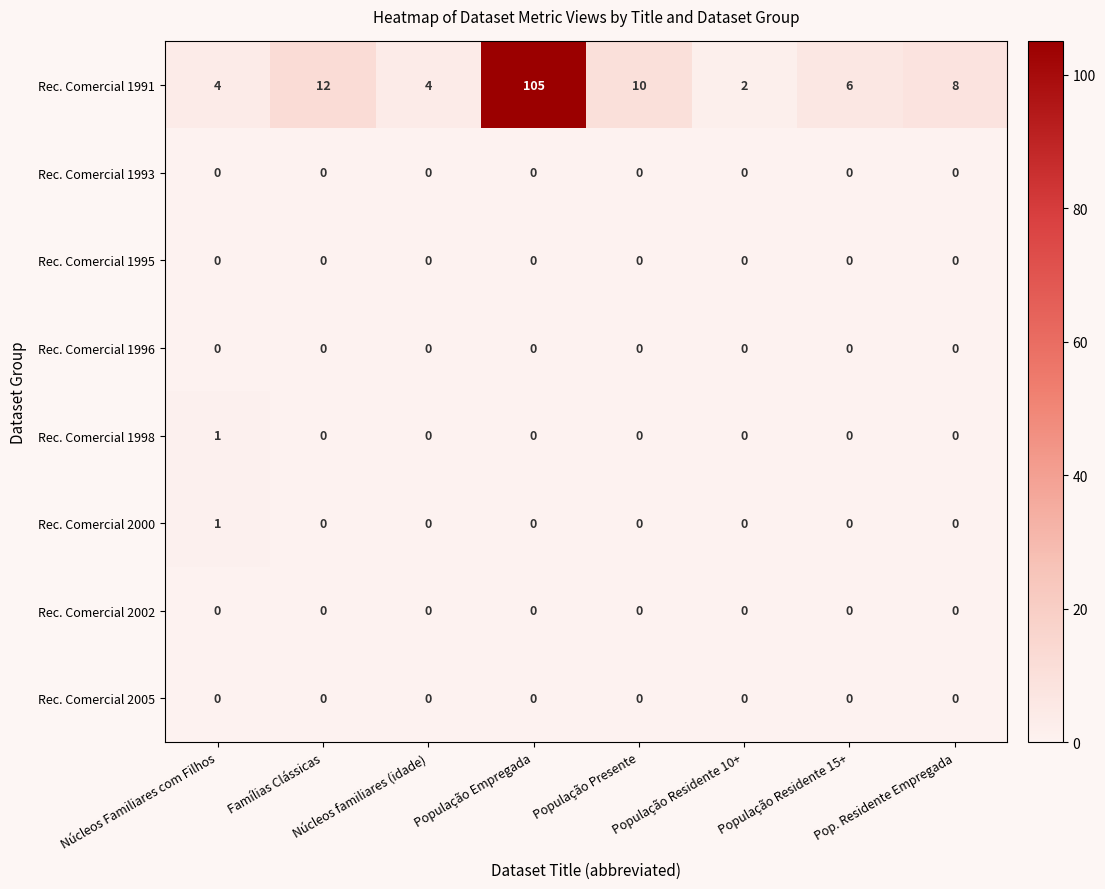

Which series has the largest range (max minus min)?

Rec. Comercial 1991